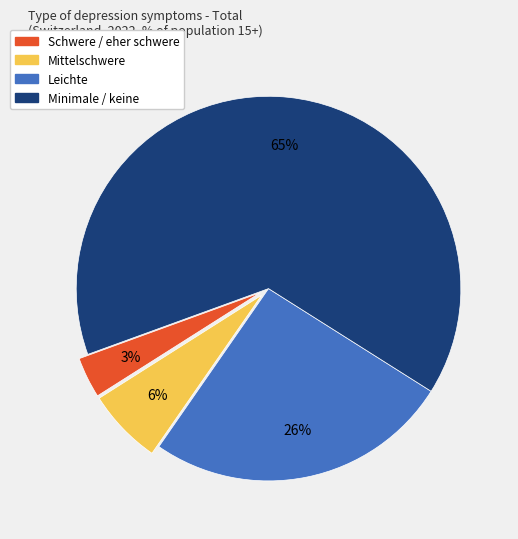

How many slices are in this pie chart?

4